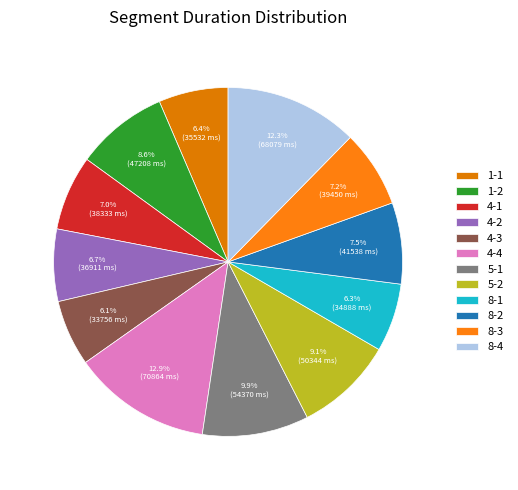

To the nearest percent, what is the combined percentage of 8-1 and 8-4?

19%